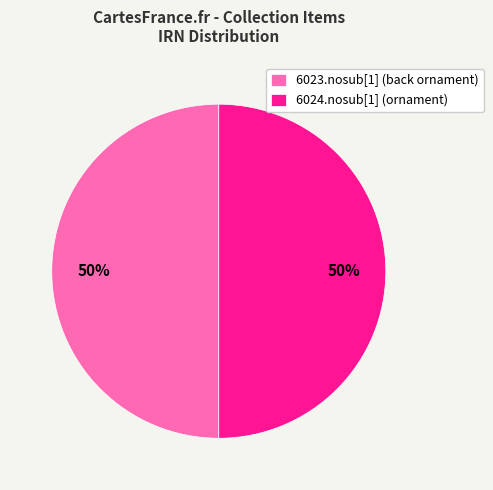

To the nearest percent, what portion does 6024.nosub[1] (ornament) represent?

50%